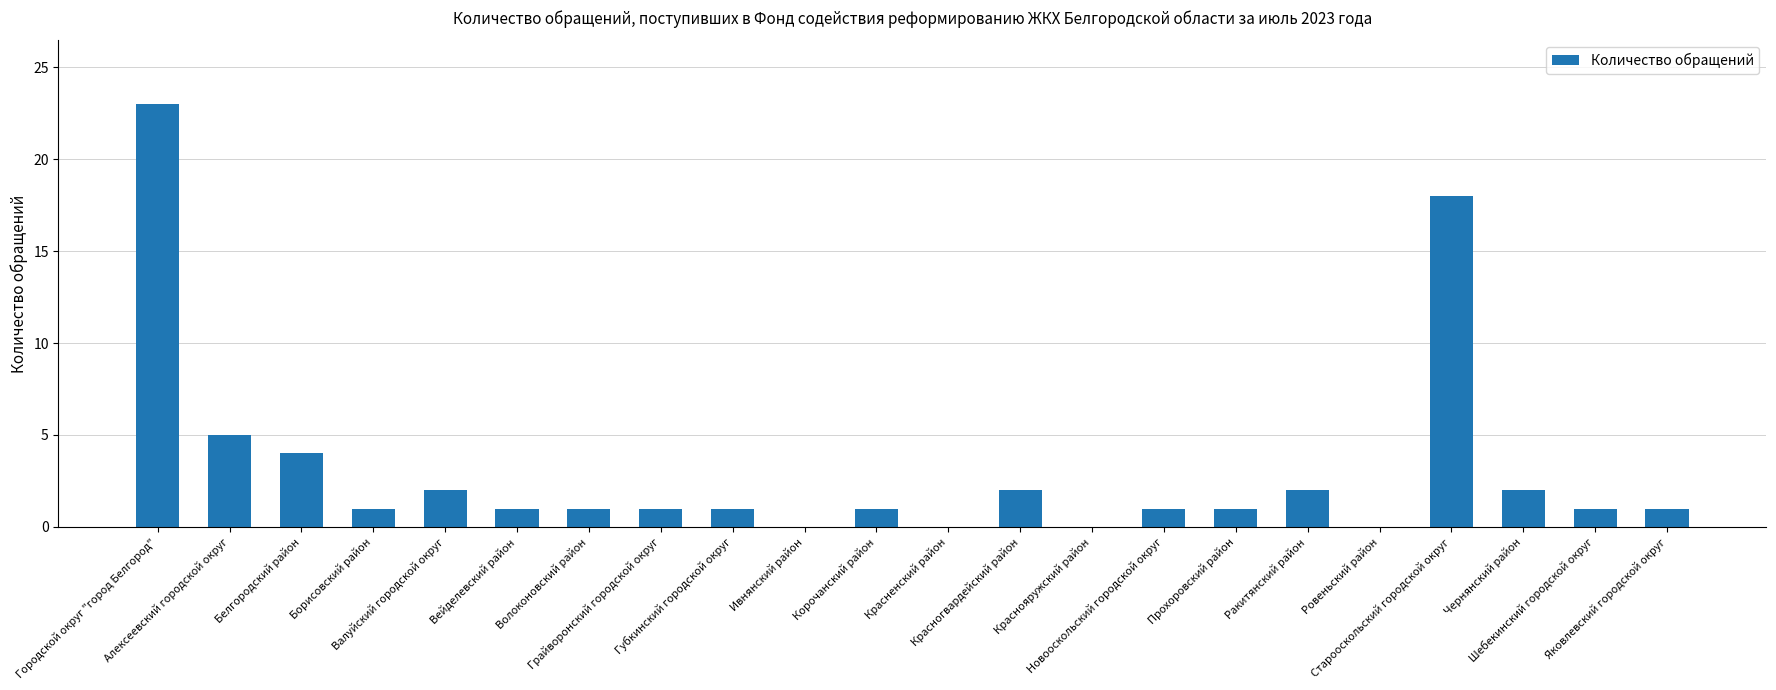

What is the sum of the values at Валуйский городской округ and Ивнянский район?

2